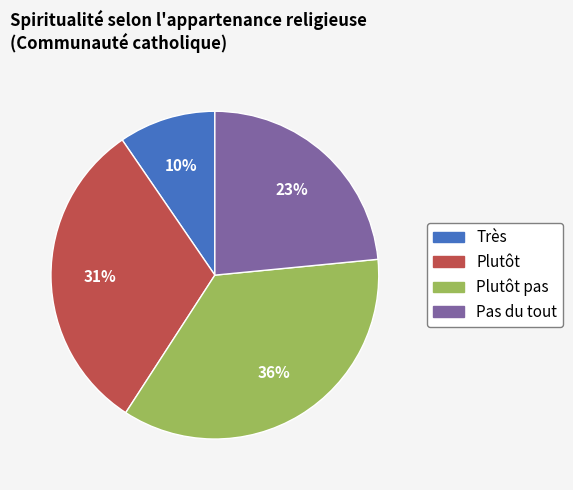

Is there a majority slice in this chart?

No